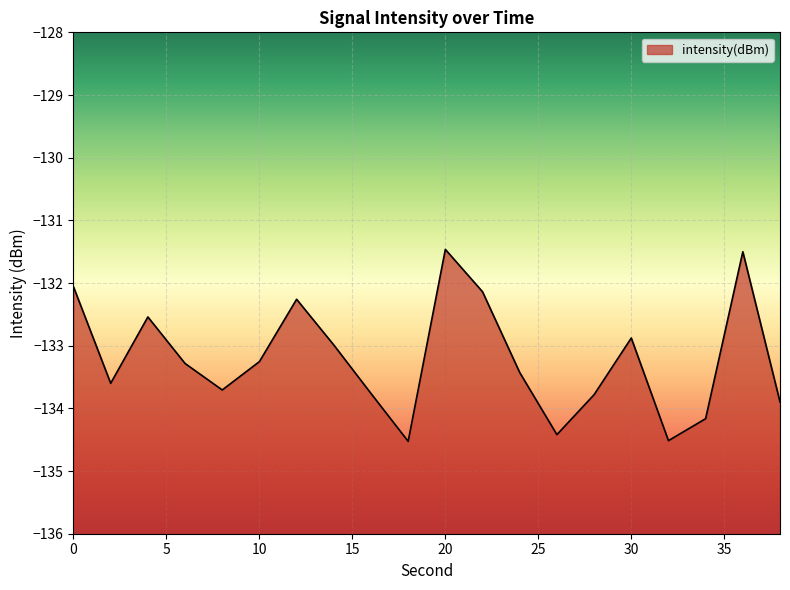

List the labels in order of value, largest first.

20, 36, 0, 22, 12, 4, 30, 14, 10, 6, 24, 2, 8, 16, 28, 38, 34, 26, 32, 18